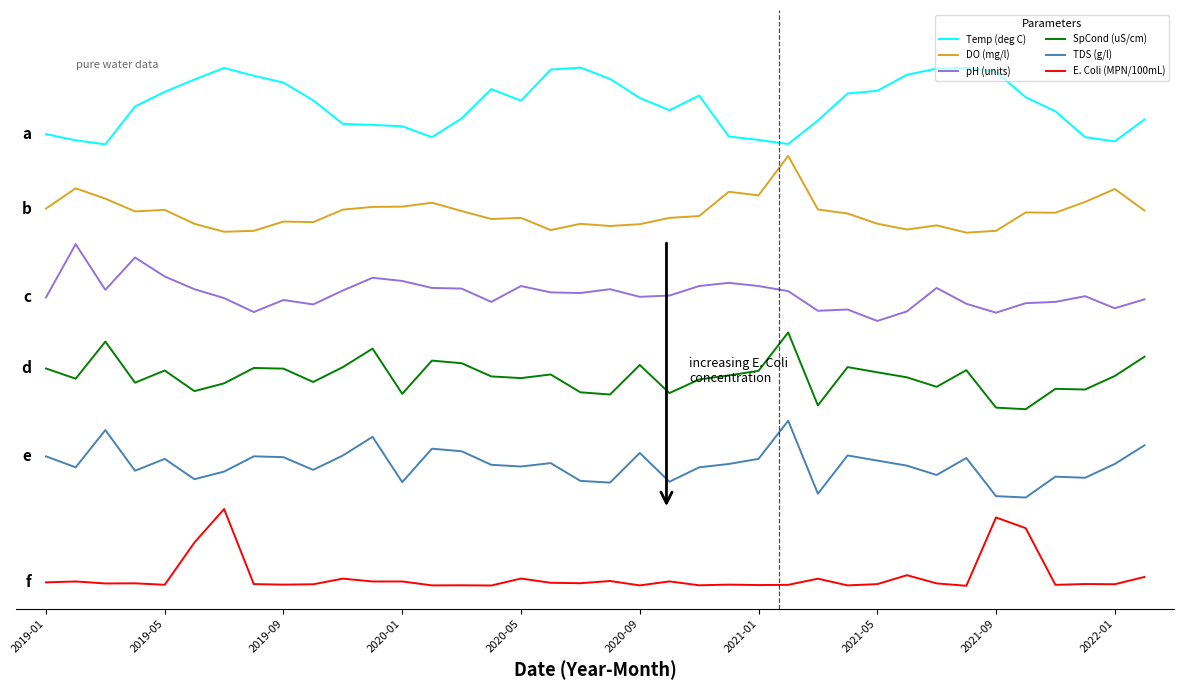

What is the value of the Temp (deg C) point at the 25th from the left?

5.8